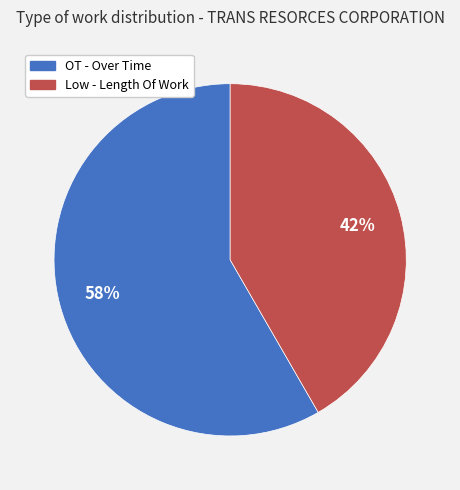

Which has a higher value, Low - Length Of Work or OT - Over Time?

OT - Over Time